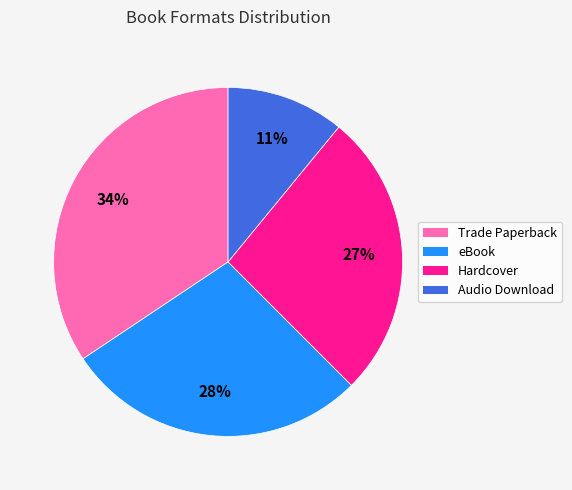

To the nearest percent, what is the average slice percentage?

25%